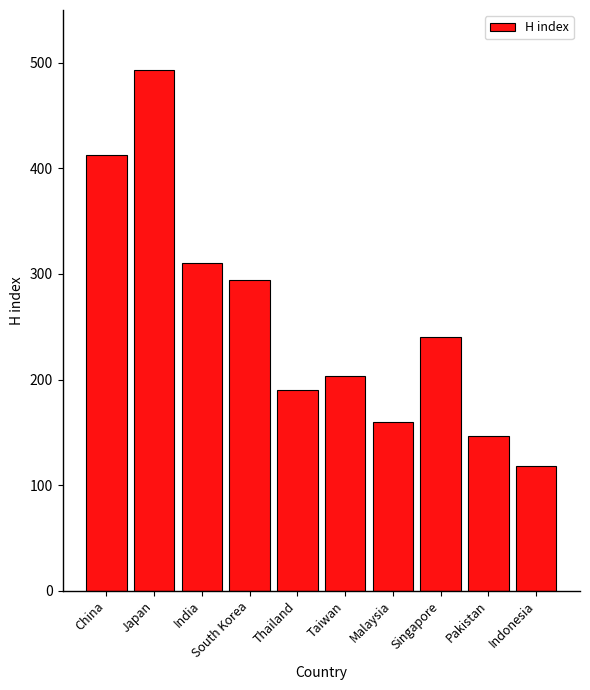

What is the change in value from South Korea to Taiwan?

-91